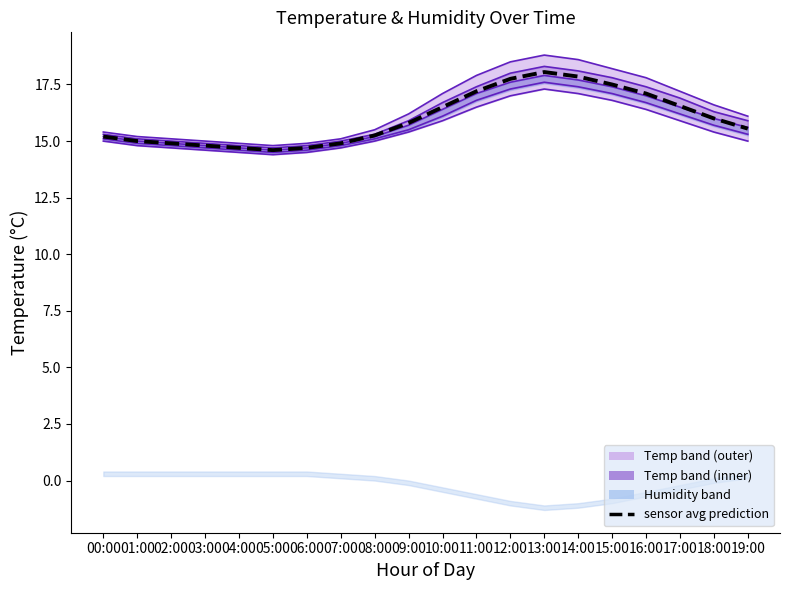

List the labels in order of temp__up1 value, smallest first.

05:00, 04:00, 06:00, 03:00, 02:00, 07:00, 01:00, 00:00, 08:00, 09:00, 19:00, 18:00, 10:00, 17:00, 11:00, 16:00, 15:00, 12:00, 14:00, 13:00